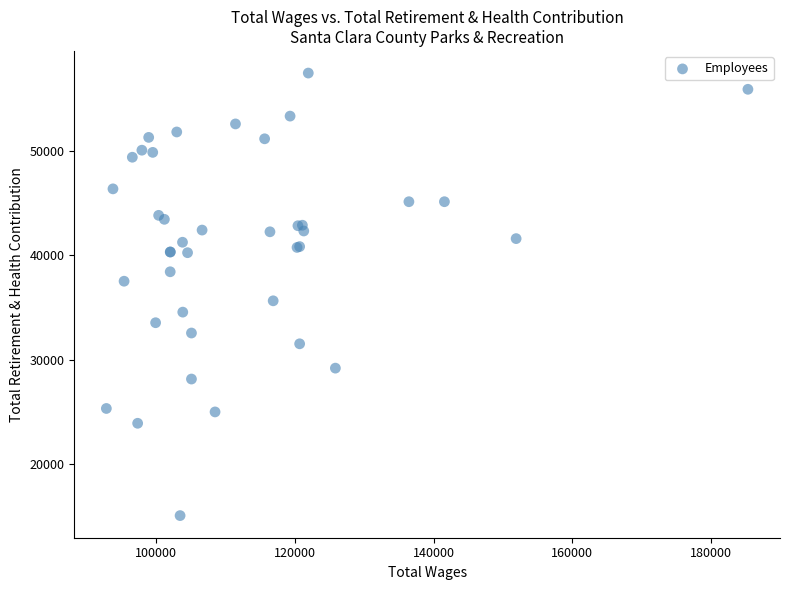

What Y value in the scatter plot is closest to 36272?

35652